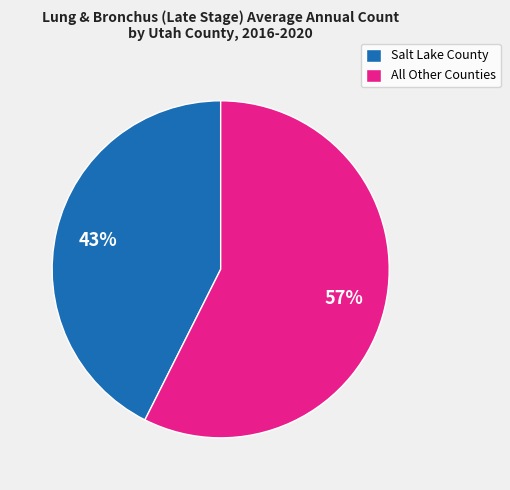

To the nearest percent, what is the average slice percentage?

50%